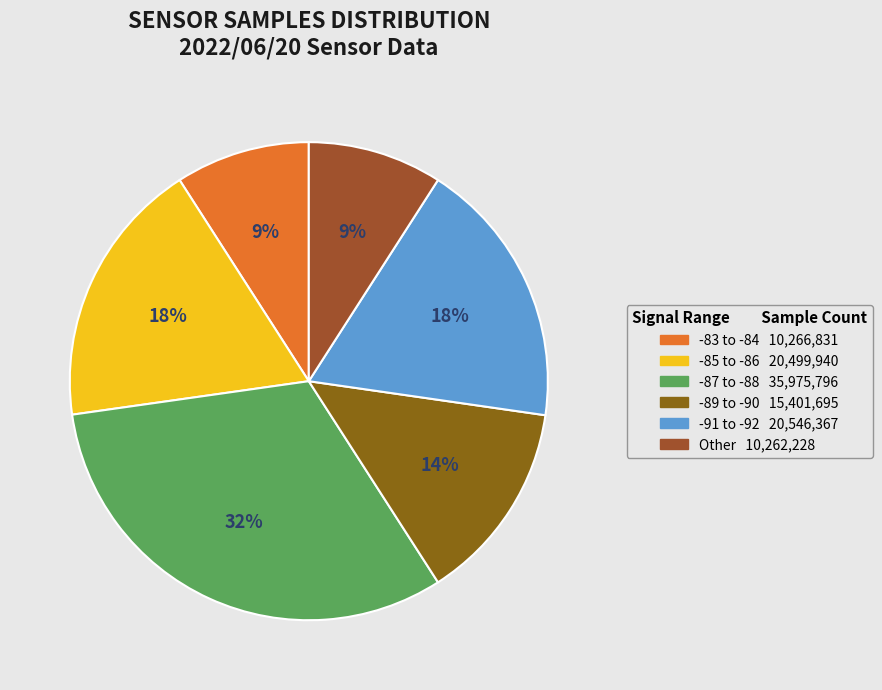

Count the number of slices in the pie.

6